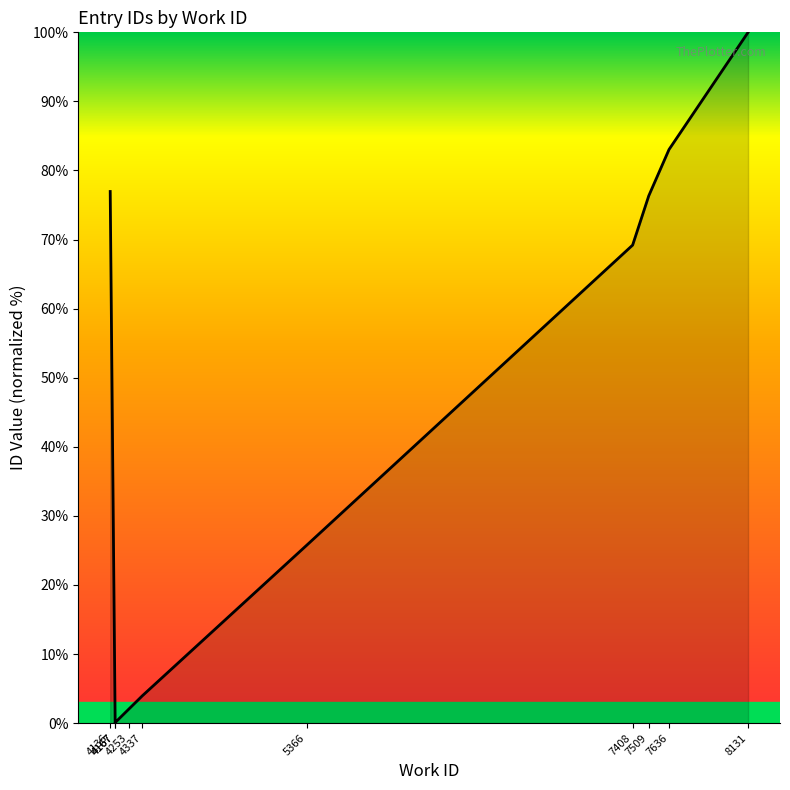

How many values exceed 69?

5